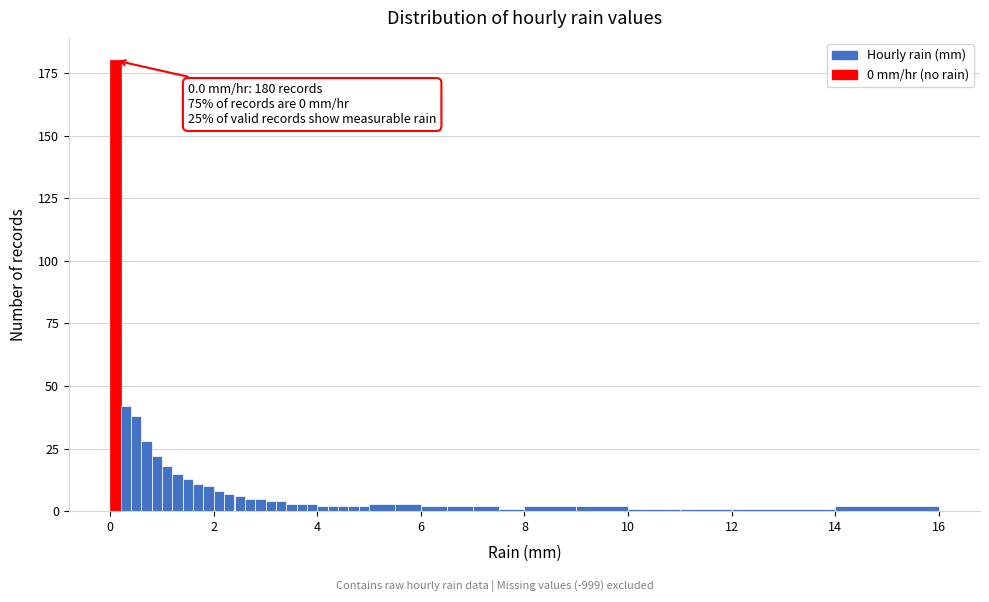

Around what value on the x-axis is the tallest bar? Give the approximate position of its centre, as read against the axis.

0.2